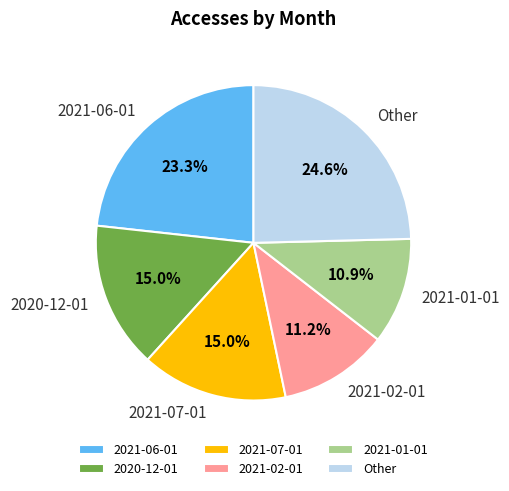

What portion of the pie excludes 2021-01-01?

89.1%